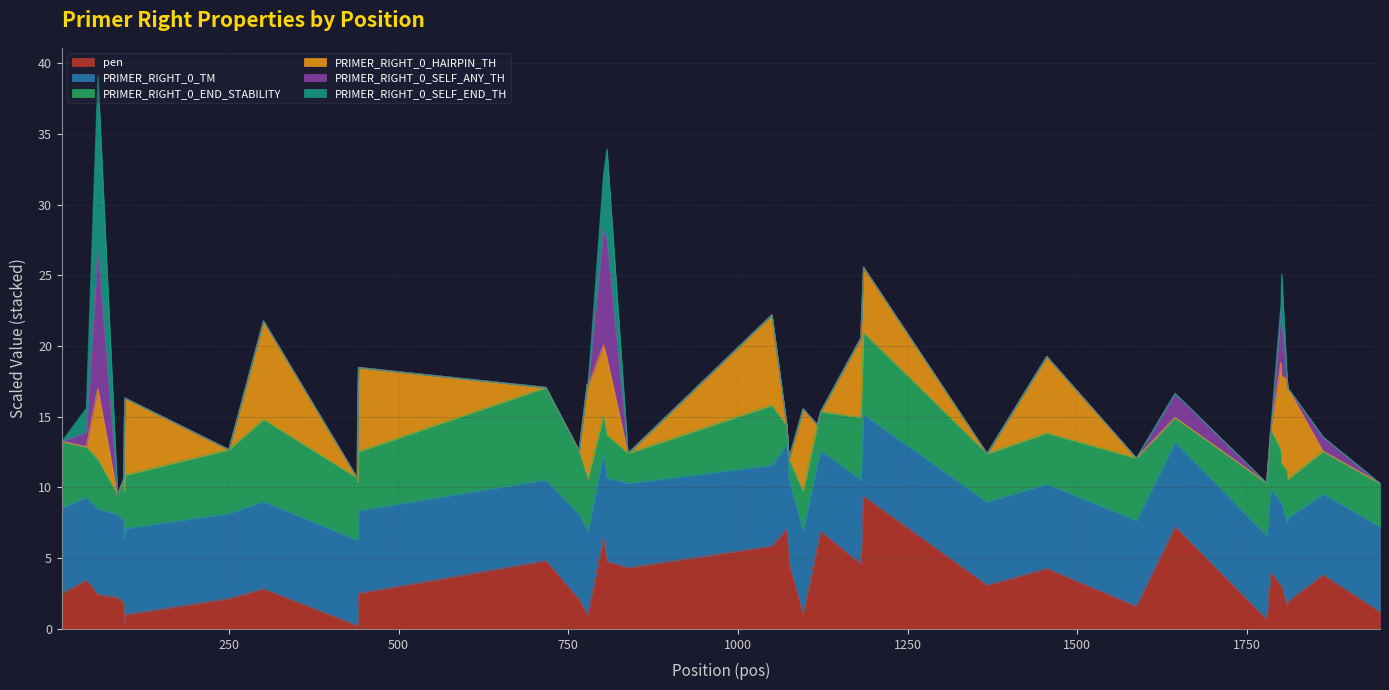

How many lines are shown in the chart?

6